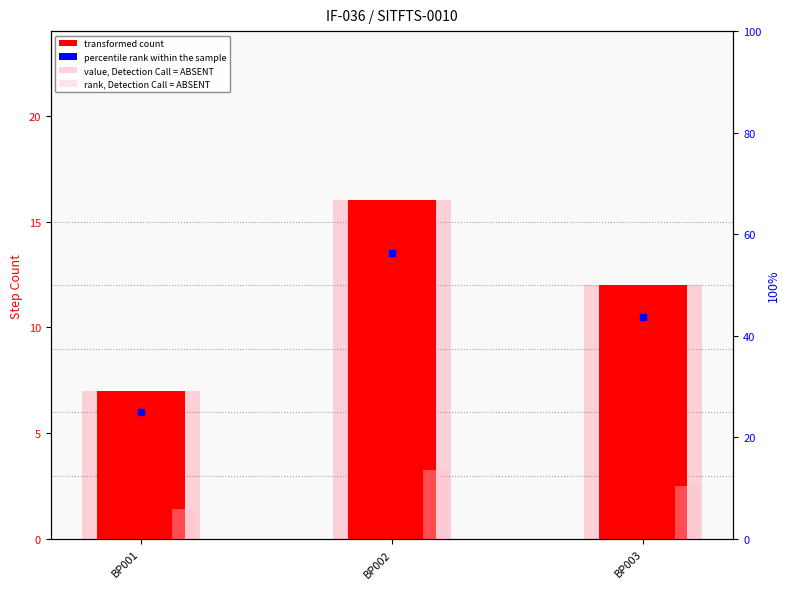

The rank, Detection Call = ABSENT series shows 8.3 at BP002. True or false?

False